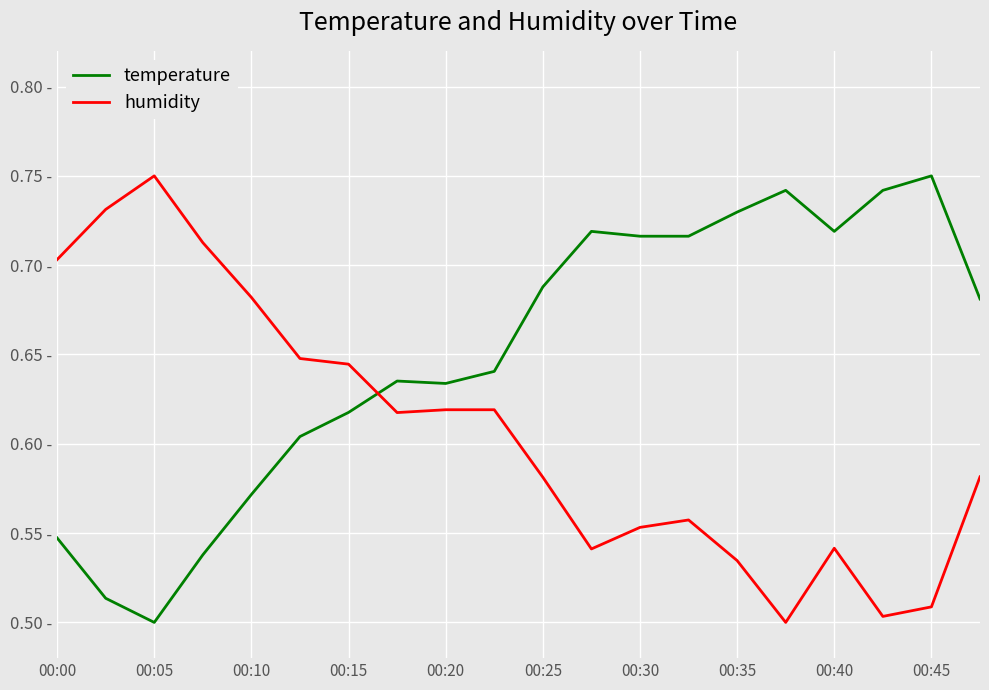

Reading left to right, transcribe all the data shown in this chart.

temperature: 0.5	0.5	0.5	0.5	0.6	0.6	0.6	0.6	0.6	0.6	0.7	0.7	0.7	0.7	0.7	0.7	0.7	0.7	0.8	0.7
humidity: 0.7	0.7	0.8	0.7	0.7	0.6	0.6	0.6	0.6	0.6	0.6	0.5	0.6	0.6	0.5	0.5	0.5	0.5	0.5	0.6